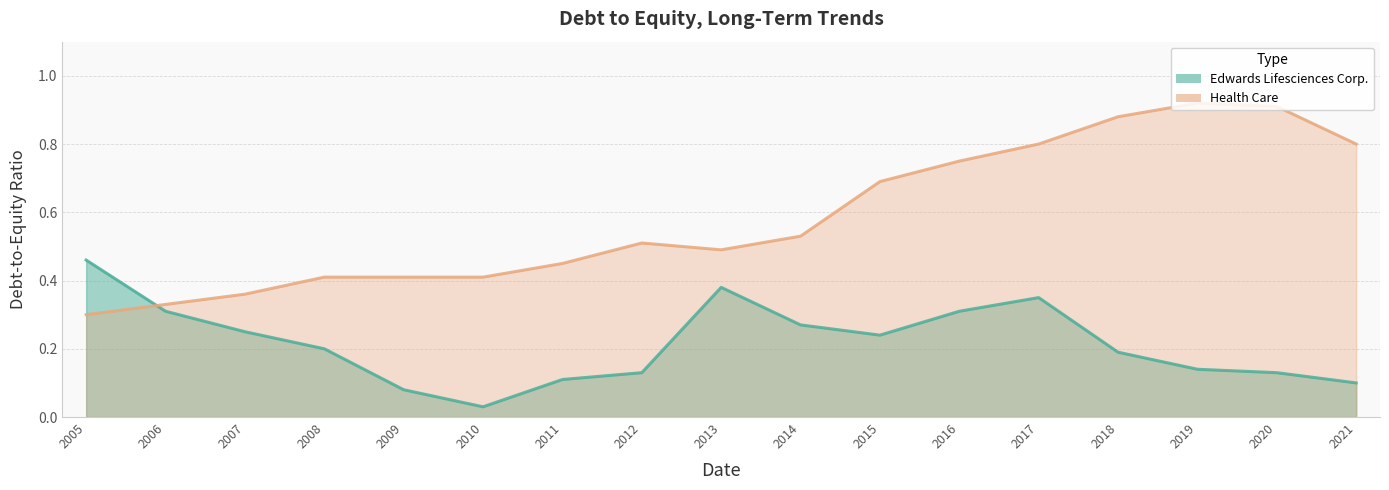

Is it true that Edwards Lifesciences Corp. equals 0.1 at 2012?

True